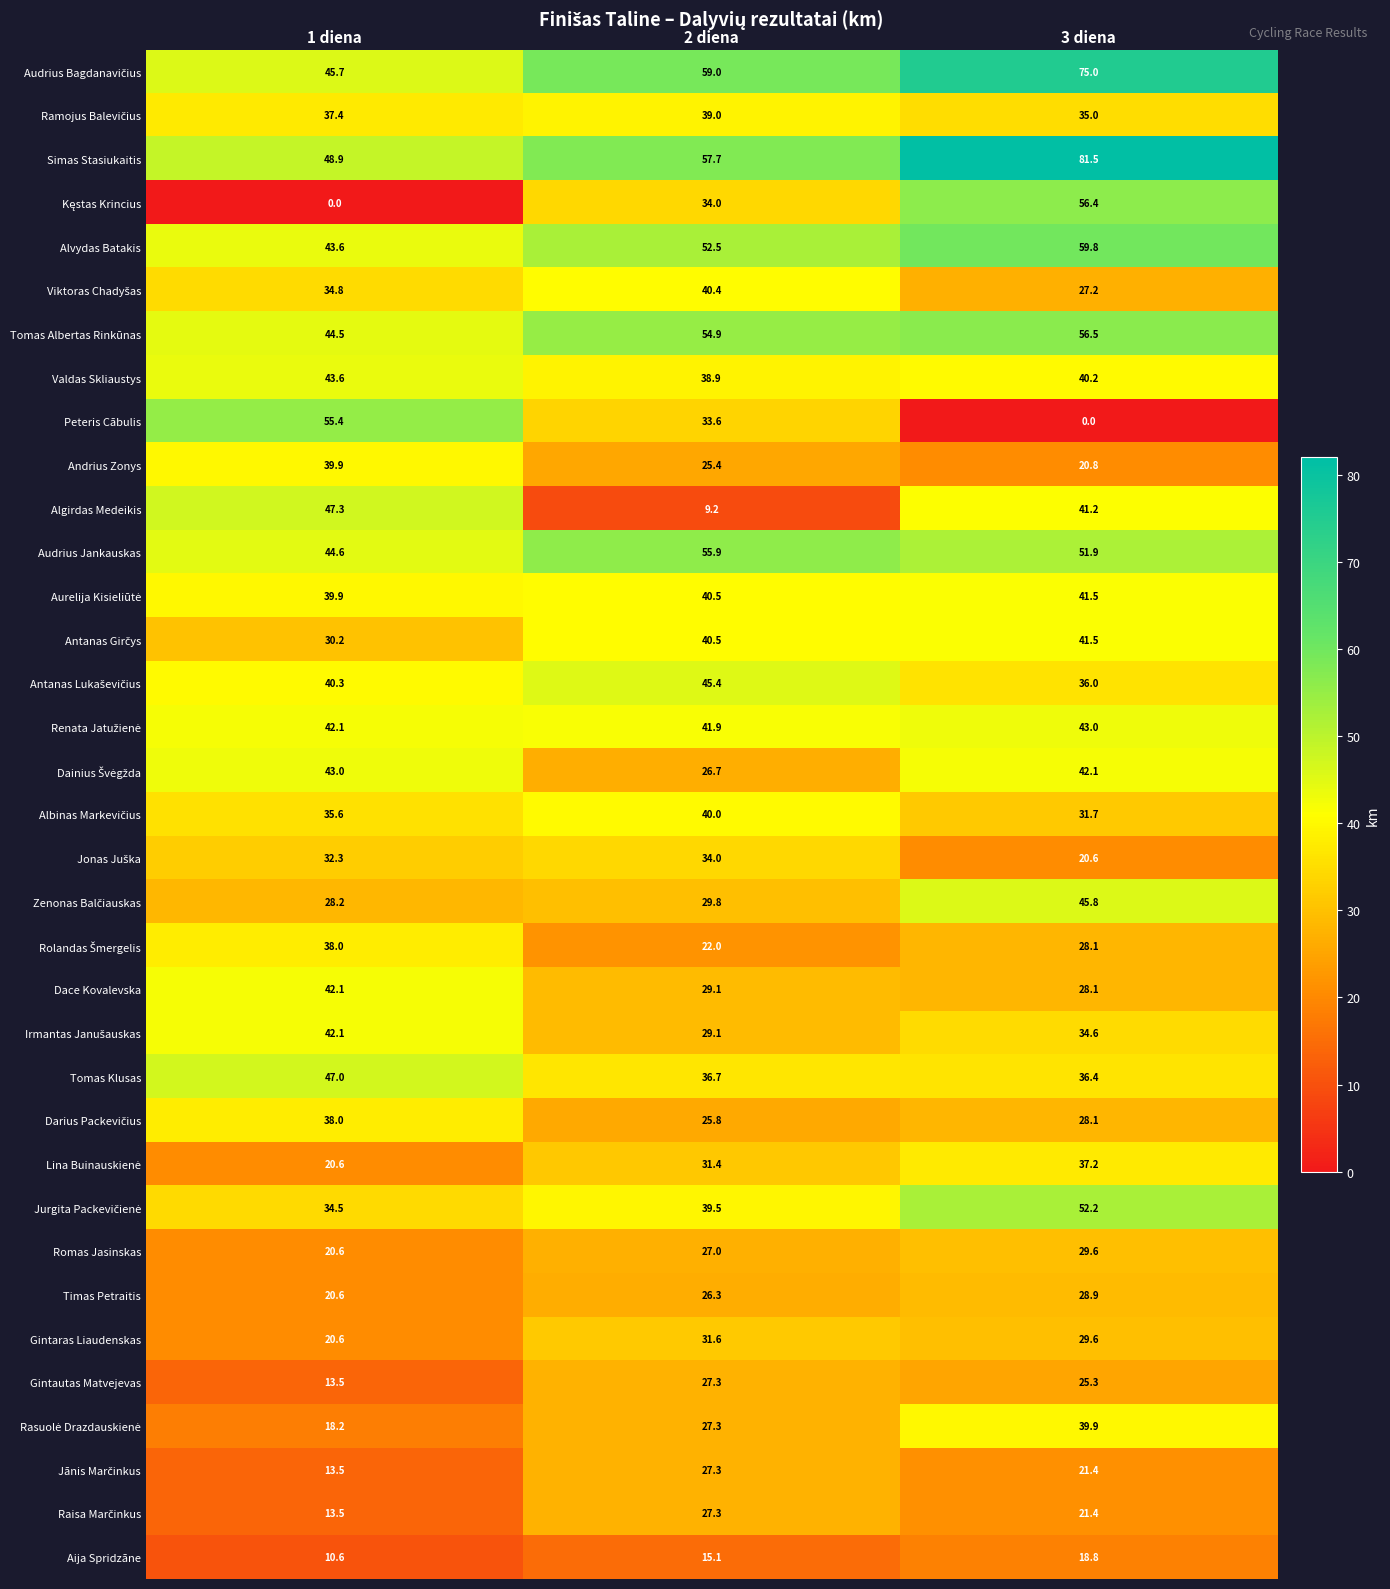

At how many categories does at least one series exceed 10?

3